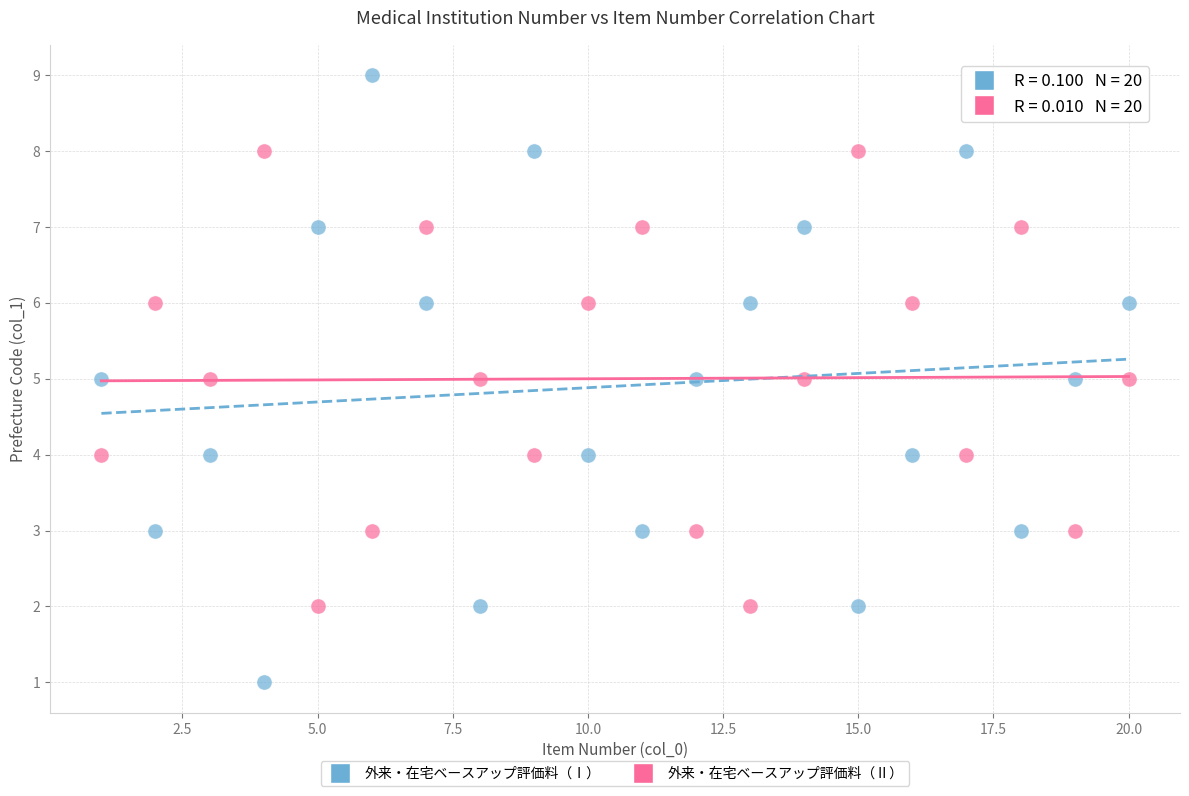

Across all data points, what is the range of X values (max minus min)?

19